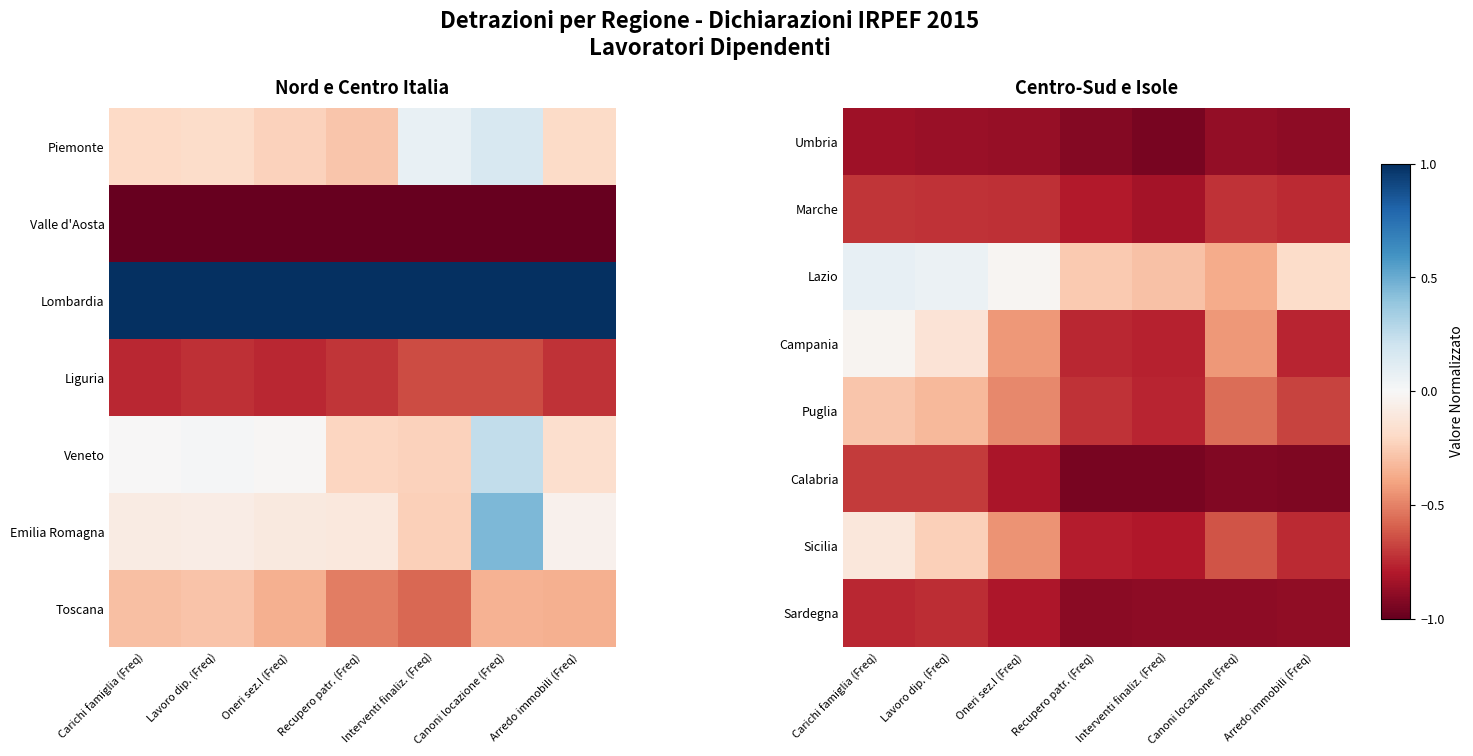

At Lavoro dip. (Freq), list the series in order from smallest to largest.

Umbria, Sardegna, Marche, Calabria, Puglia, Sicilia, Campania, Lazio